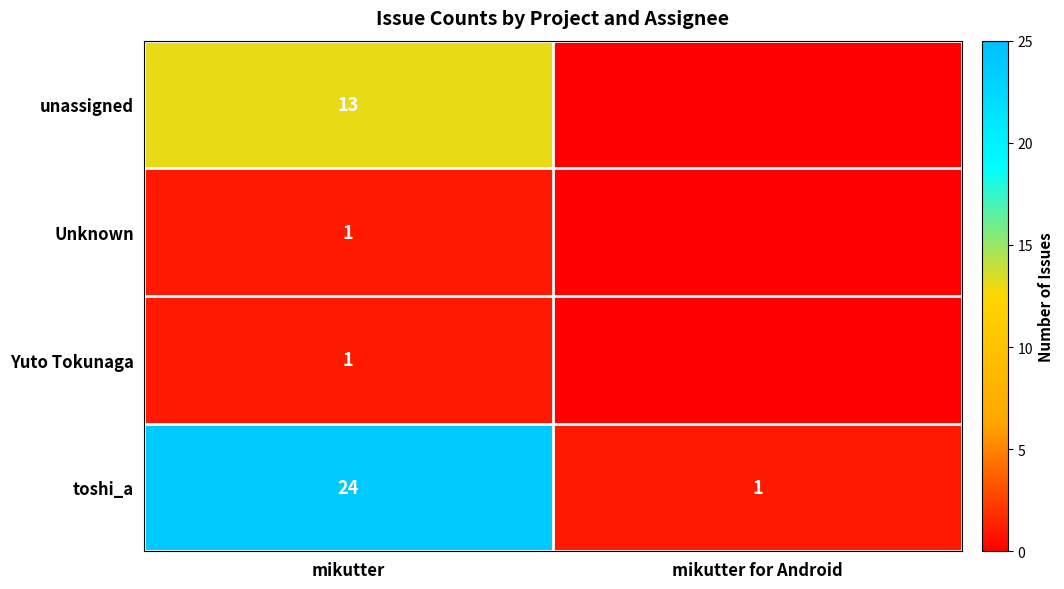

The toshi_a series shows 10 at mikutter. True or false?

False